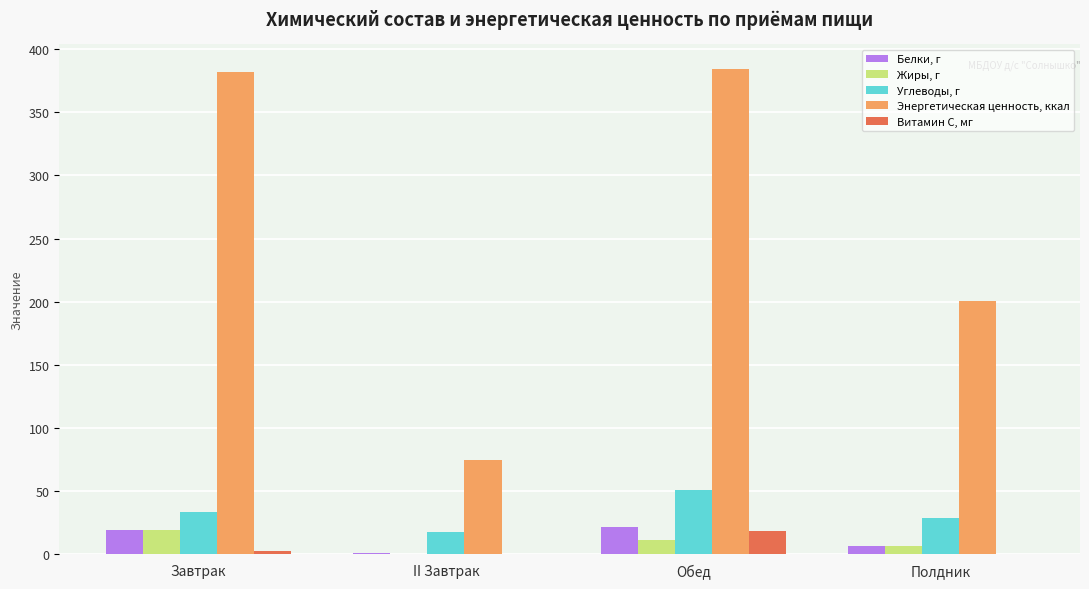

What are all the series names shown in the legend?

Белки, г, Жиры, г, Углеводы, г, Энергетическая ценность, ккал, Витамин С, мг